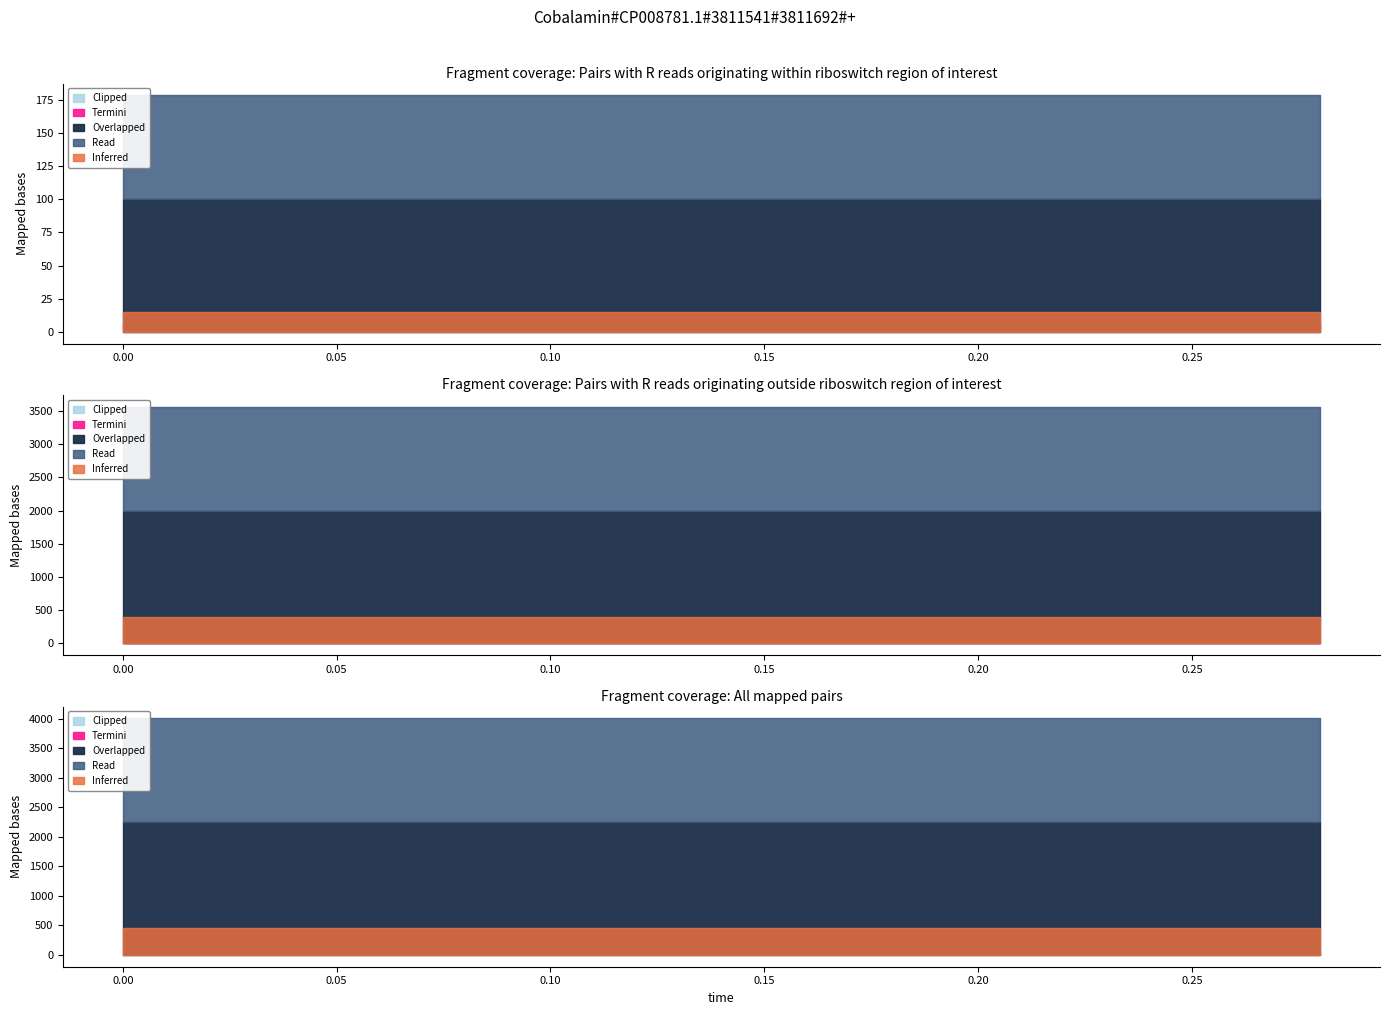

What is the average value of the actual series?

1127.5